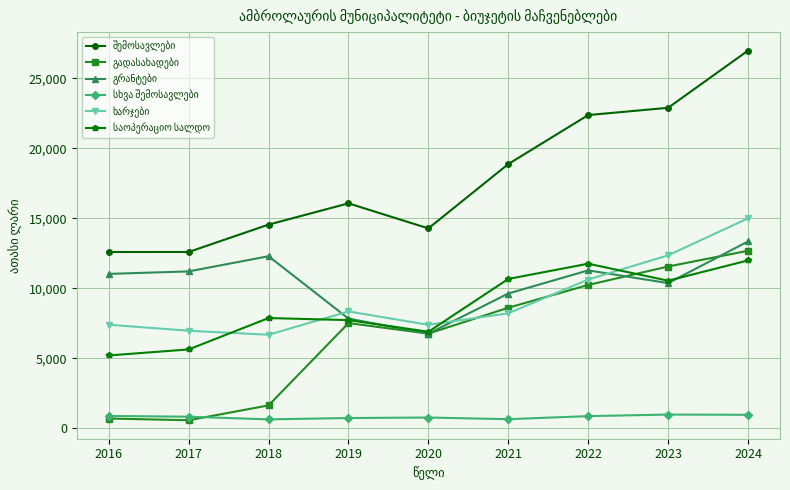

At which category is the sum across all series the highest?

2024